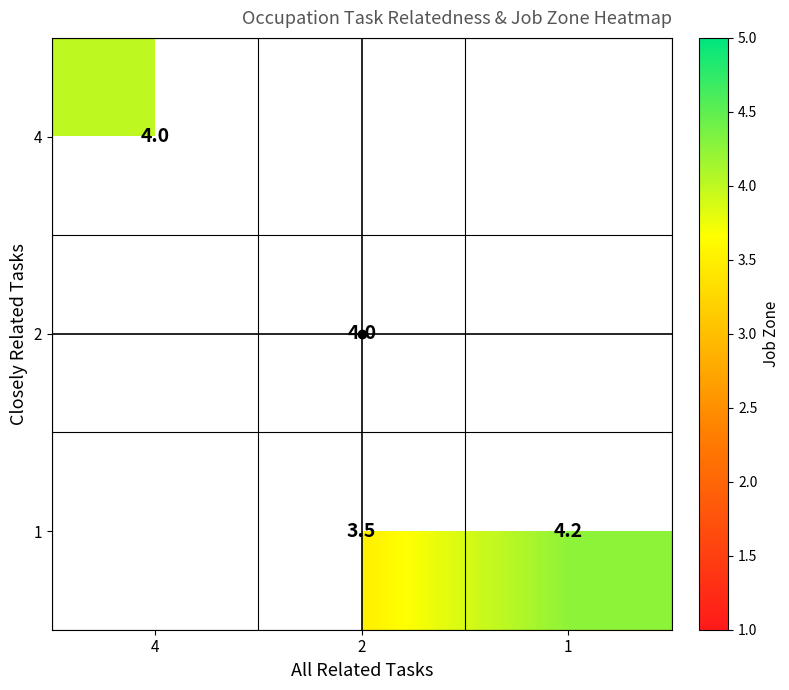

True or false: 4 has a value of 2.4 at 4.

False